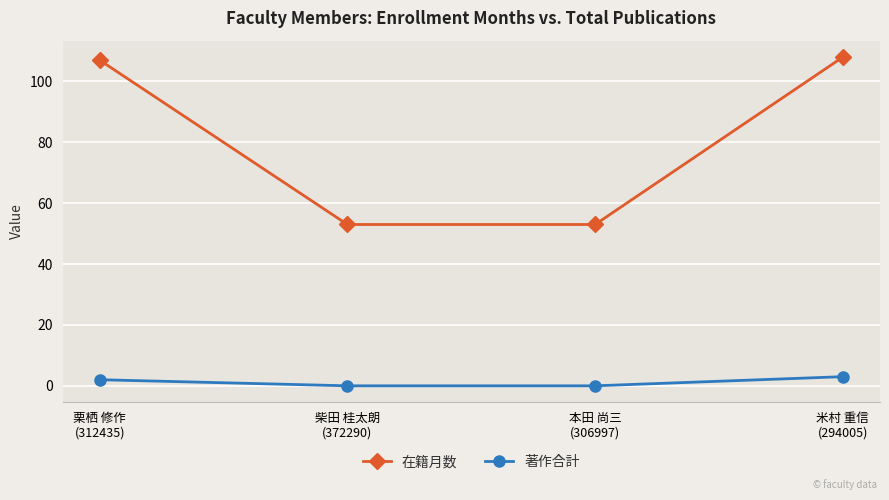

Is it true that 在籍月数 equals 53 at 柴田 桂太朗
(372290)?

True